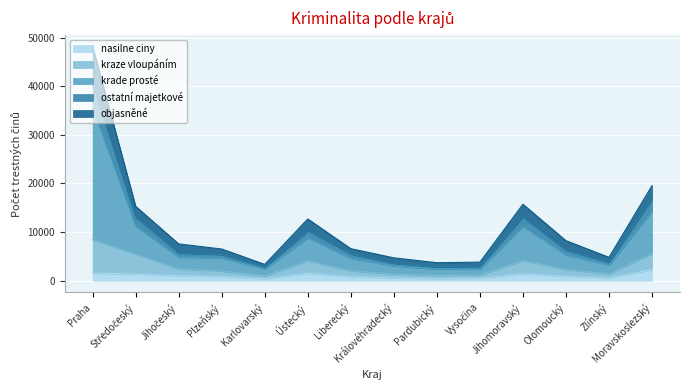

At which category does objasněné reach its first local peak?

Ústecký